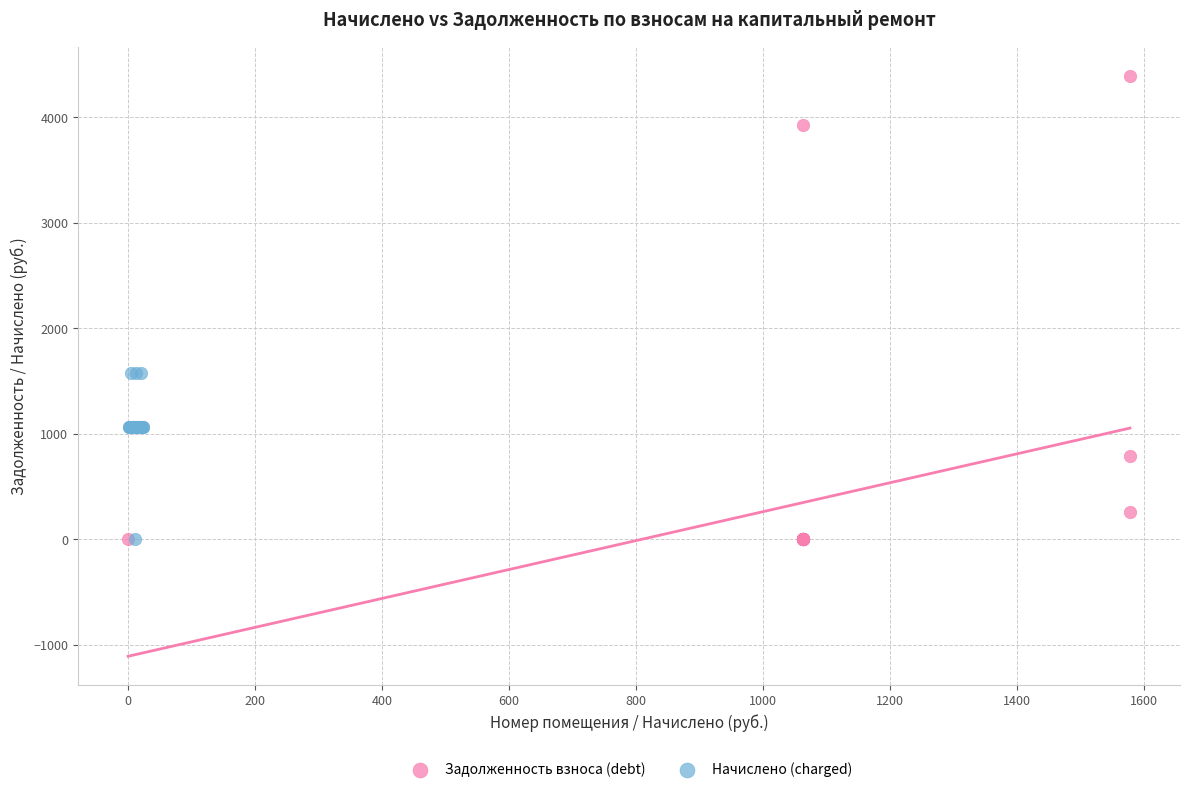

Which series contains the highest Y value?

Задолженность взноса (debt)